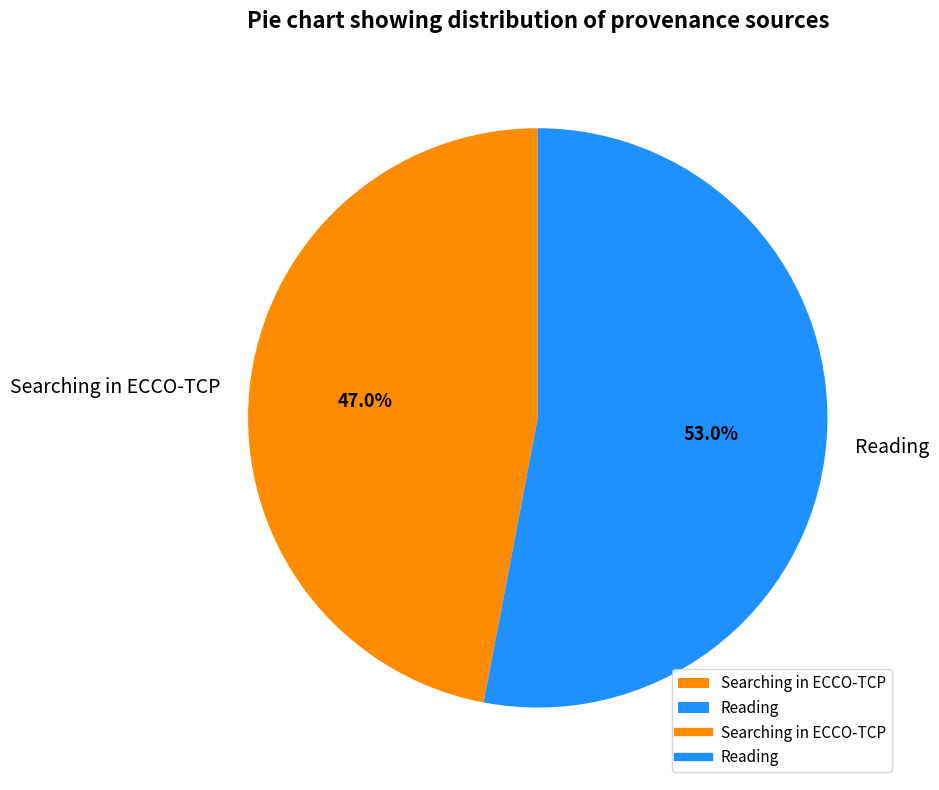

Is it true that Reading is 46% of the pie?

False